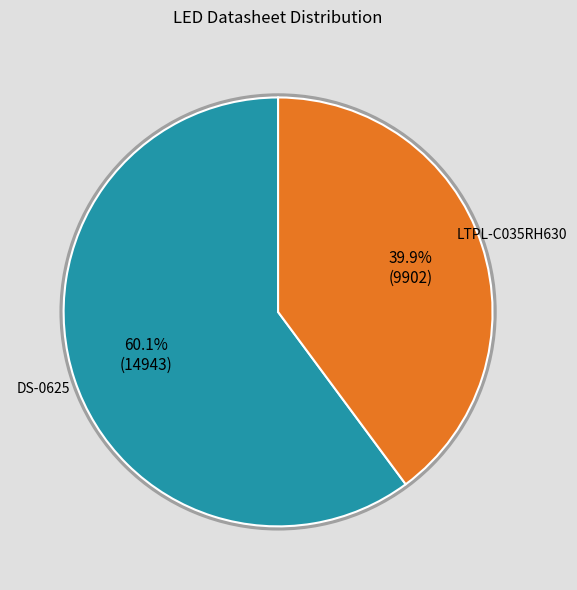

To the nearest percent, what is the difference between the LTPL-C035RH630 and DS-0625 slice percentages?

20%